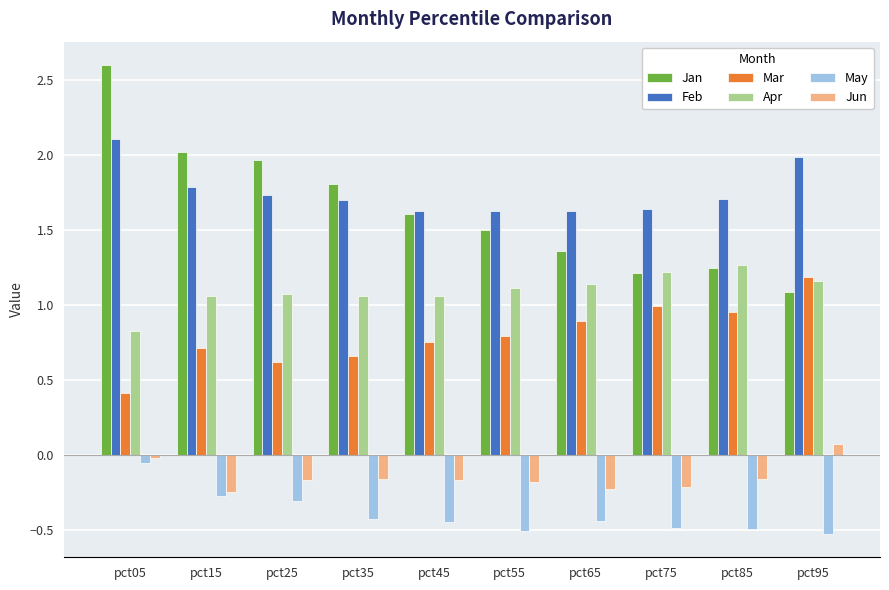

How many bars are there in each group?

6